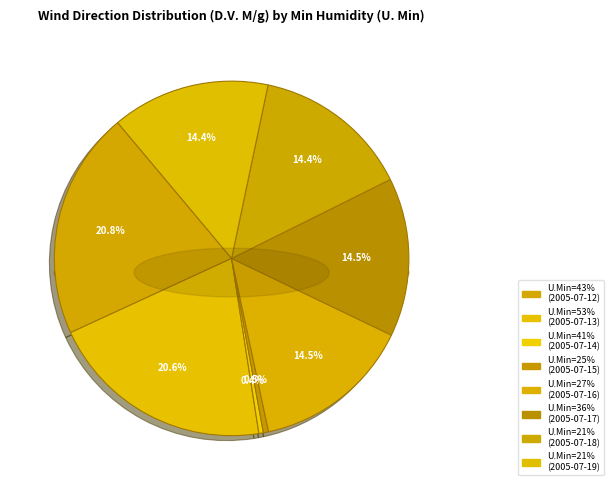

The 21 slice represents 23% of the pie. True or false?

False